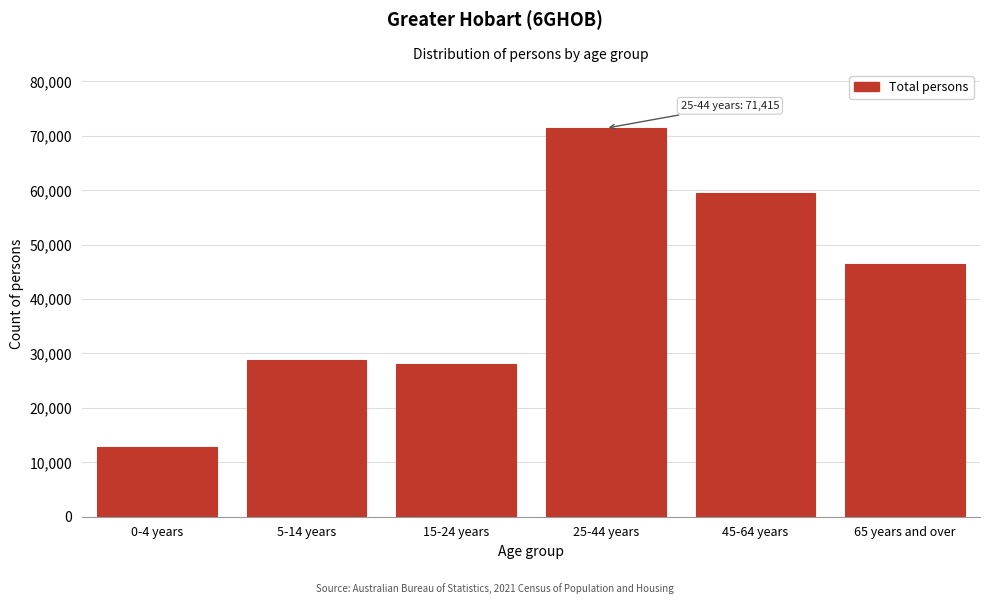

Reading left to right, transcribe all the data shown in this chart.

0-4 years=12856	5-14 years=28727	15-24 years=28141	25-44 years=71415	45-64 years=59587	65 years and over=46367